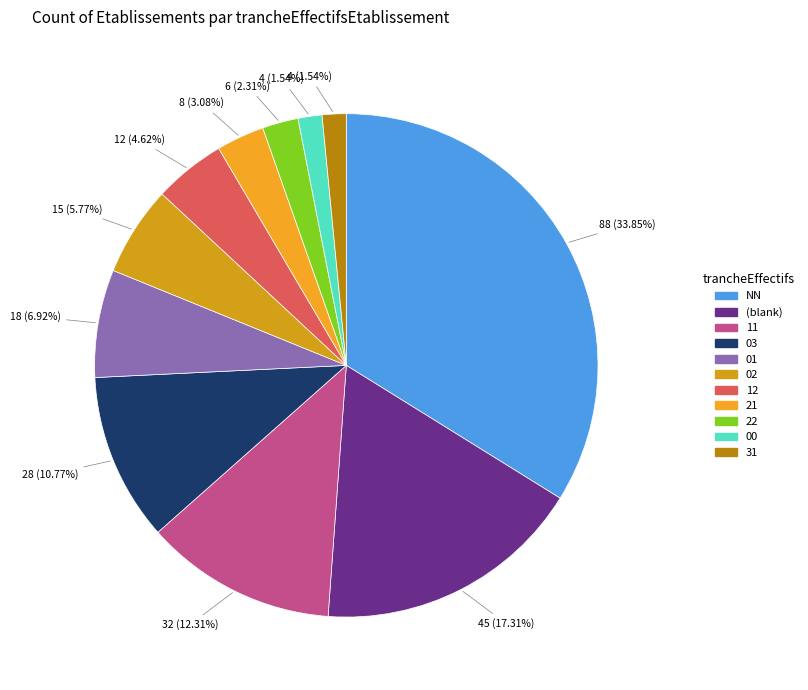

How many segments does this pie chart have?

11